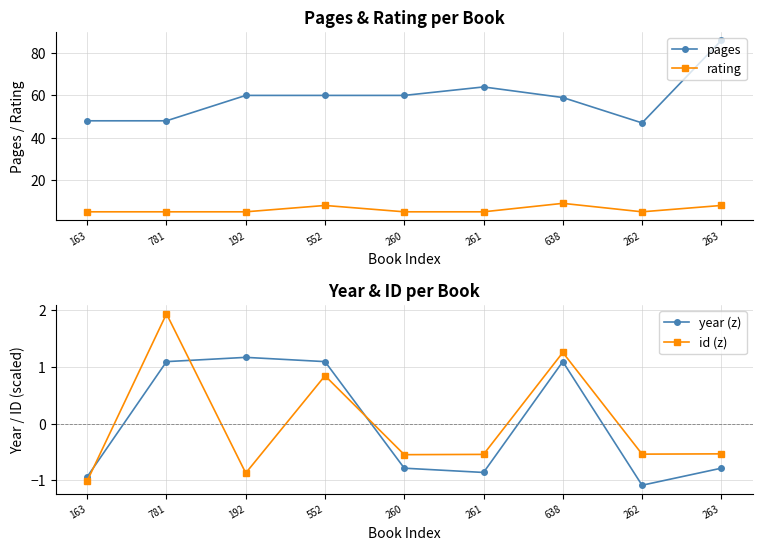

What is the sum of the rating values at 781 and 263?

13